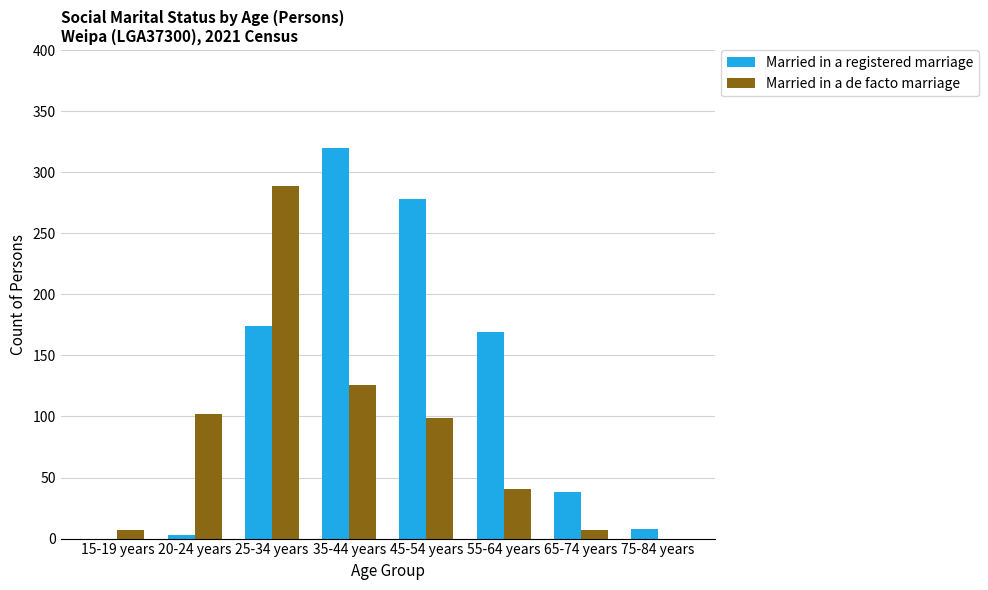

What is the sum of all Married in a registered marriage values?

990